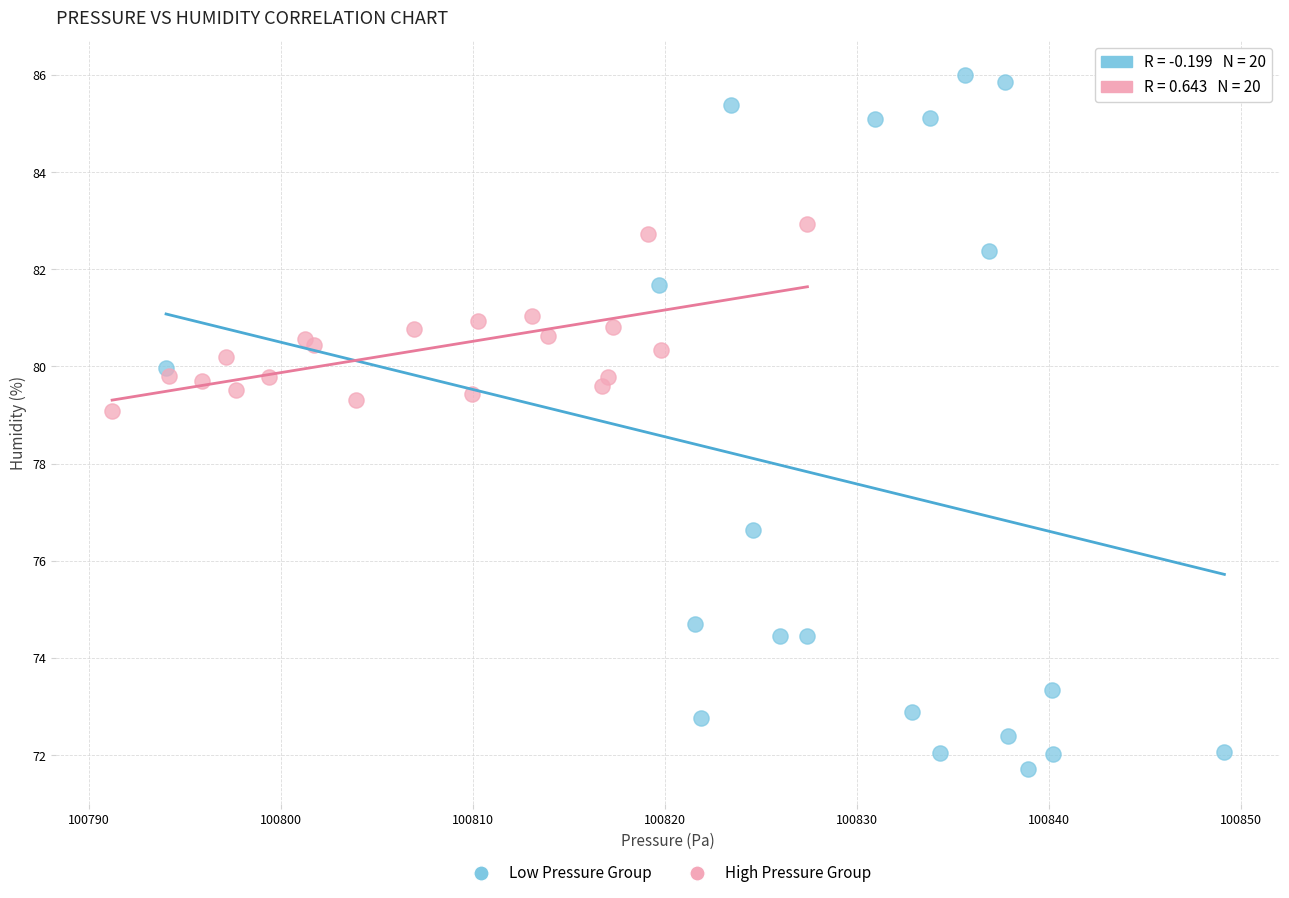

Which series reaches the maximum Y coordinate?

Low Pressure Group